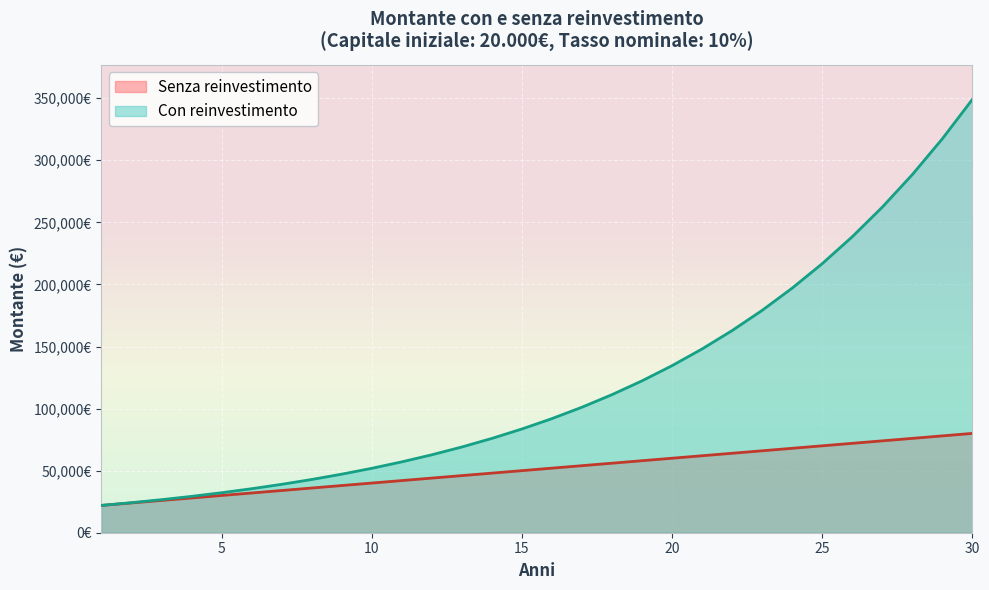

Reading left to right, transcribe all the data shown in this chart.

Senza reinvestimento: 1=22000.0	2=24000.0	3=26000.0	4=28000.0	5=30000.0	6=32000.0	7=34000.0	8=36000.0	9=38000.0	10=40000.0	11=42000.0	12=44000.0	13=46000.0	14=48000.0	15=50000.0	16=52000.0	17=54000.0	18=56000.0	19=58000.0	20=60000.0	21=62000.0	22=64000.0	23=66000.0	24=68000.0	25=70000.0	26=72000.0	27=74000.0	28=76000.0	29=78000.0	30=80000.0
Con reinvestimento: 1=22000.0	2=24200.0	3=26620.0	4=29282.0	5=32210.2	6=35431.2	7=38974.3	8=42871.8	9=47159.0	10=51874.8	11=57062.3	12=62768.6	13=69045.4	14=75950.0	15=83545.0	16=91899.5	17=101089.4	18=111198.3	19=122318.2	20=134550.0	21=148005.0	22=162805.5	23=179086.0	24=196994.7	25=216694.1	26=238363.5	27=262199.9	28=288419.9	29=317261.9	30=348988.0